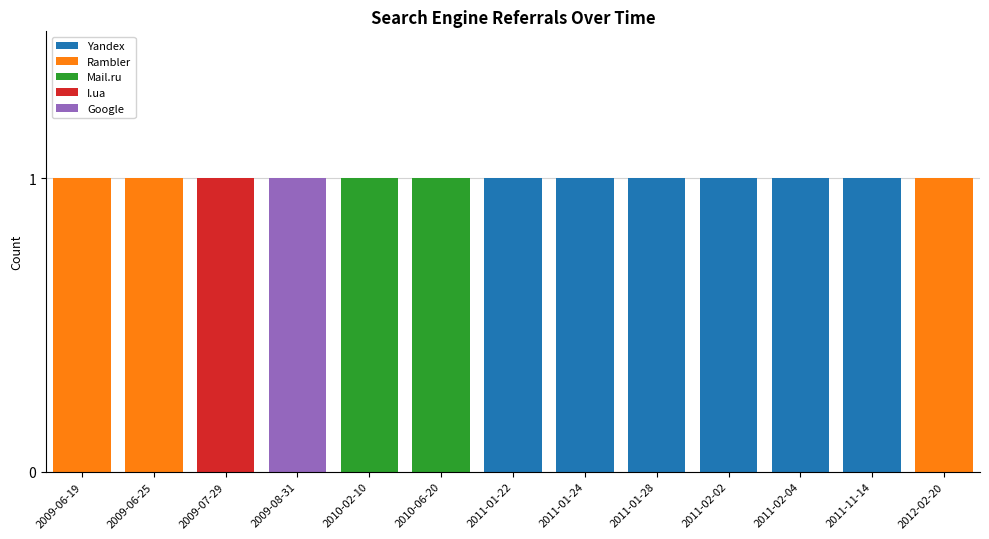

How many data points does each series have?

13